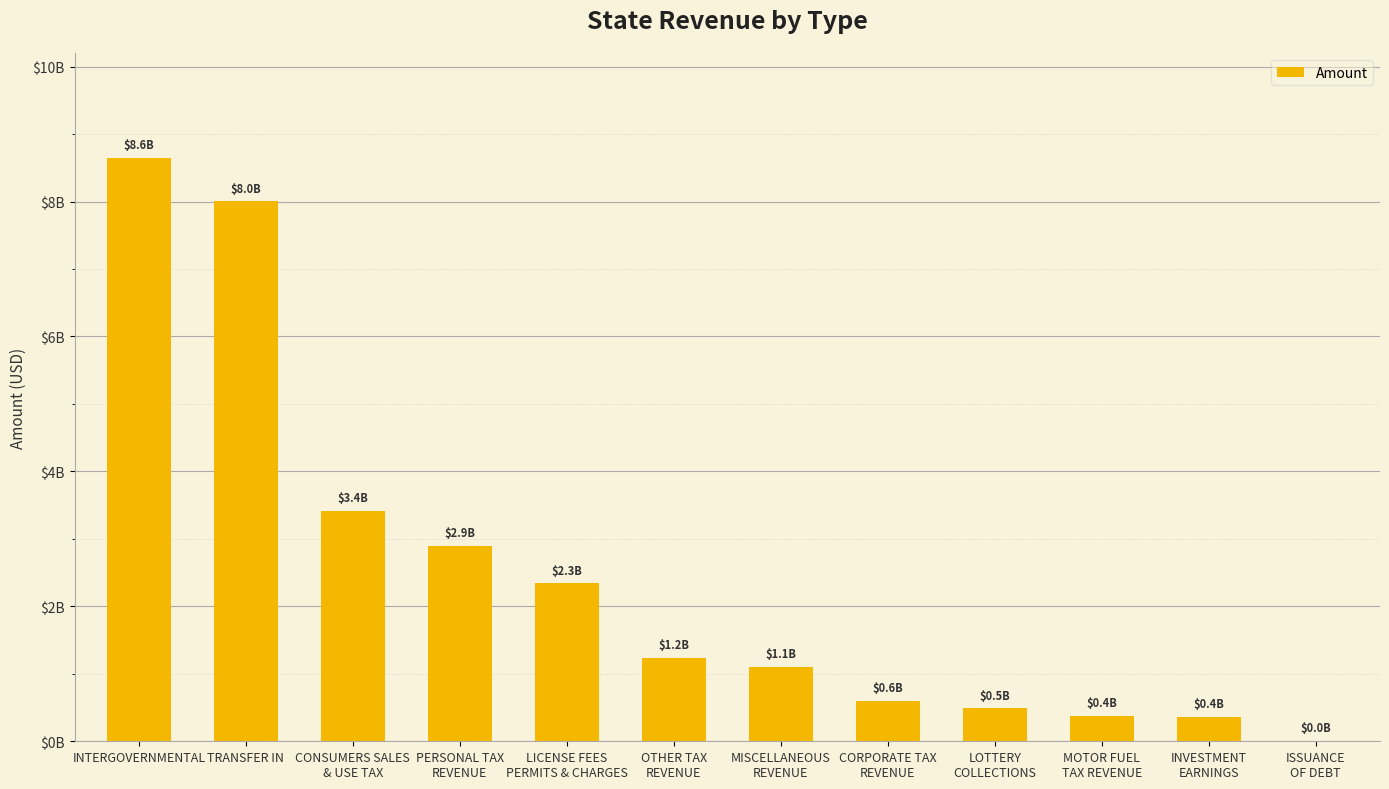

Where is the data nearest to the value 4323296242?

CONSUMERS SALES
& USE TAX